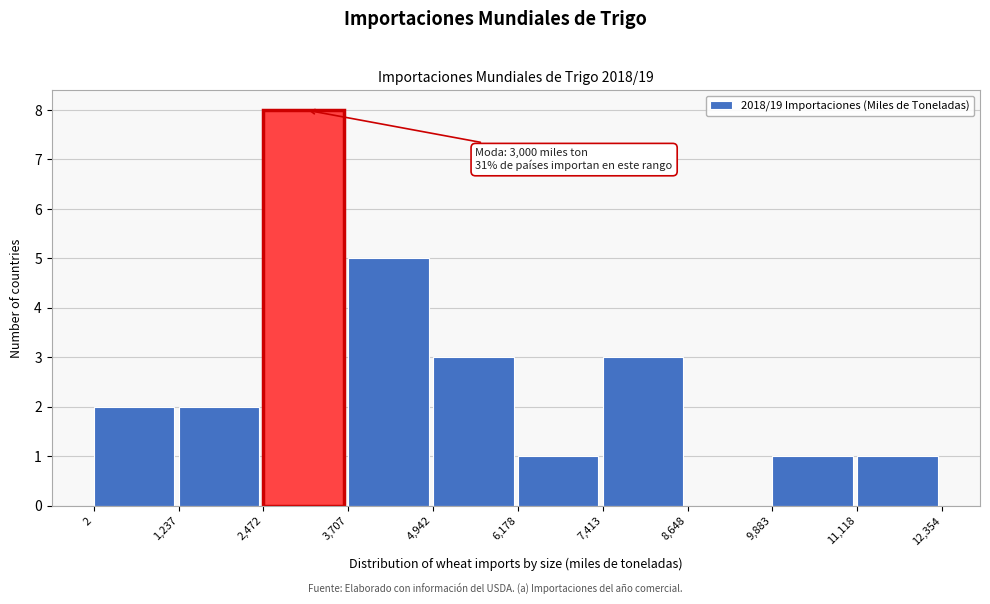

Which range on the x-axis has the tallest bar?

2,472 to 3,707